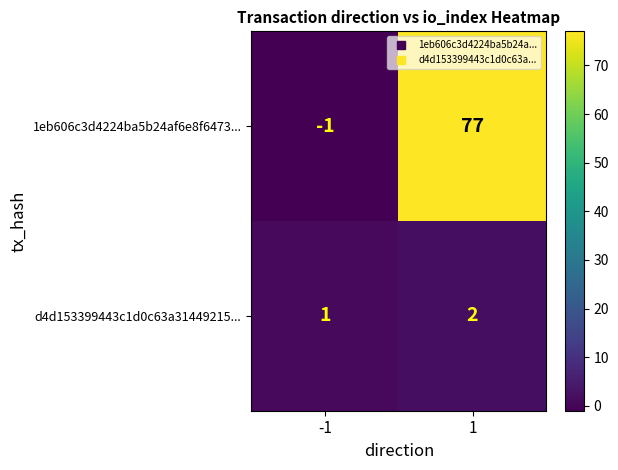

At which category is the sum across all series the highest?

1